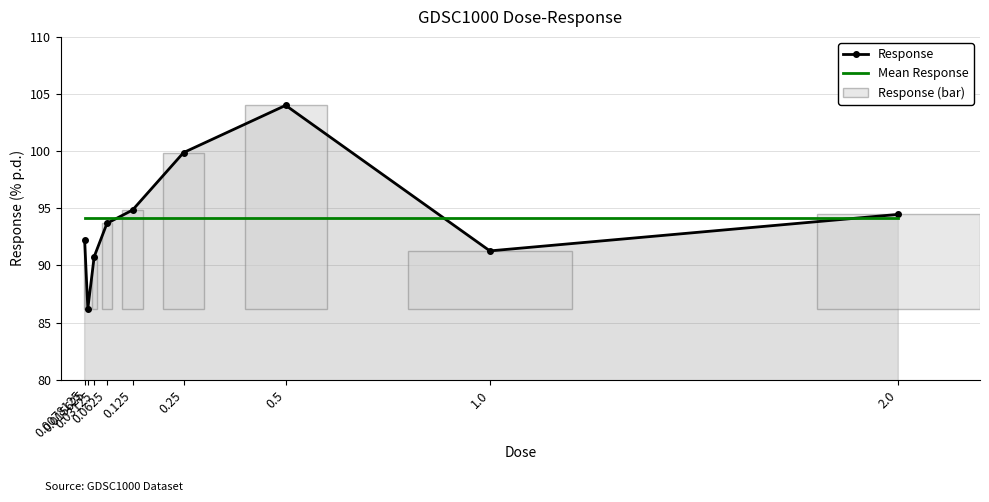

The value of Mean Response at 0.015625 is 94.1. True or false?

True